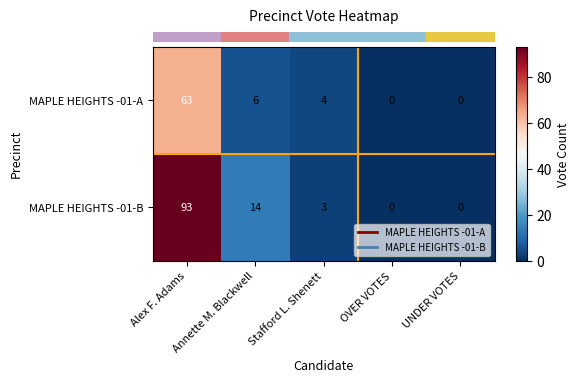

At how many categories does at least one series exceed 12?

2